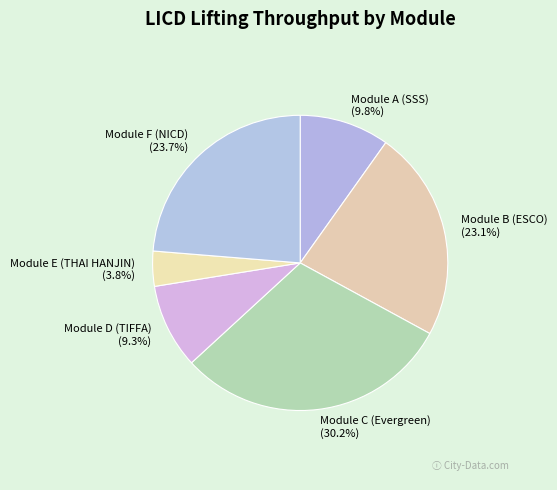

Between Module B (ESCO) and Module D (TIFFA), which is larger?

Module B (ESCO)